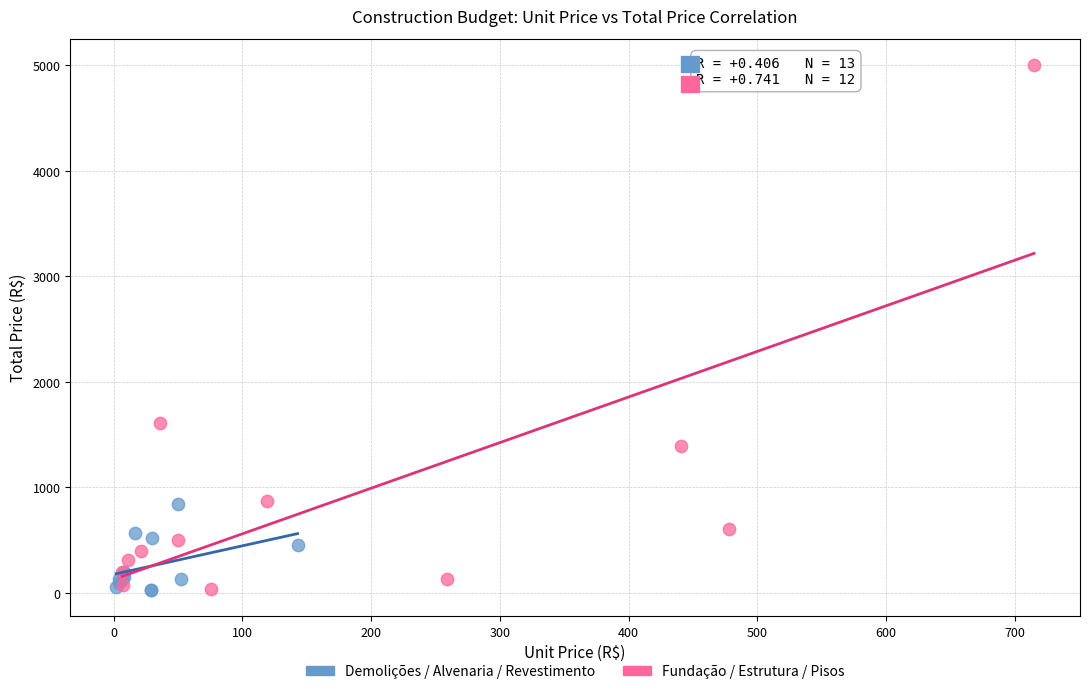

Which series contains the highest Y value?

Fundação / Estrutura / Pisos